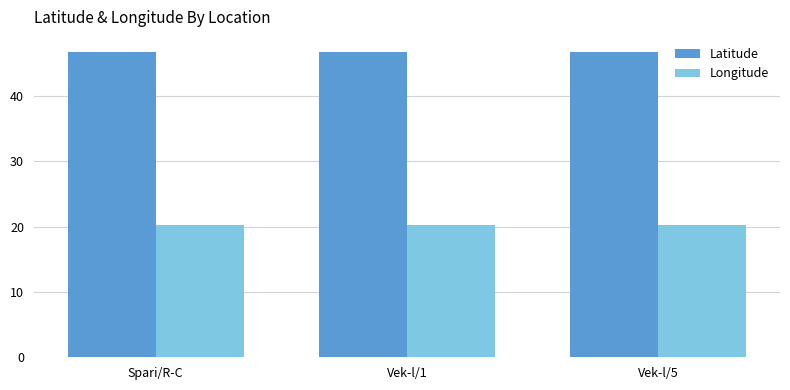

What is the difference between the highest and lowest values at Spari/R-C?

26.4